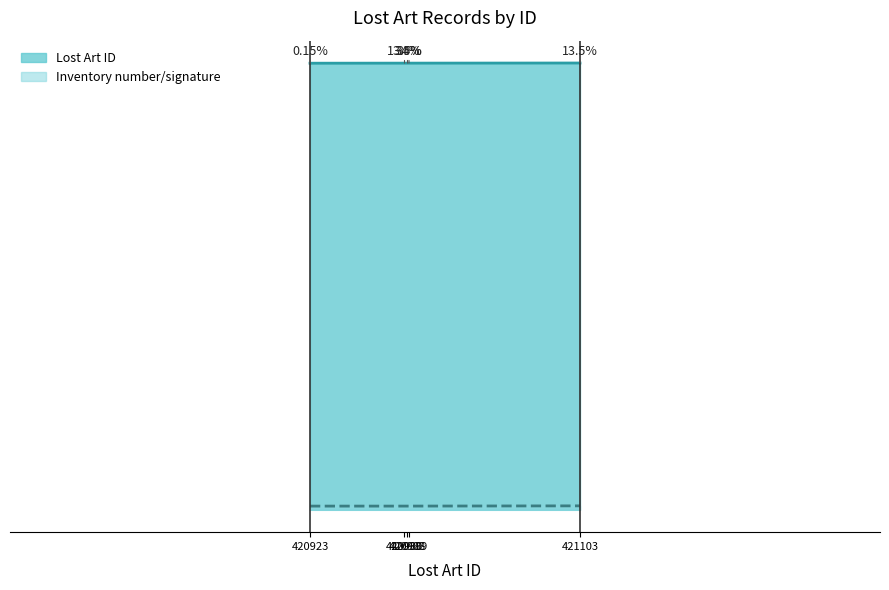

Which series has the largest total across all categories?

Lost Art ID